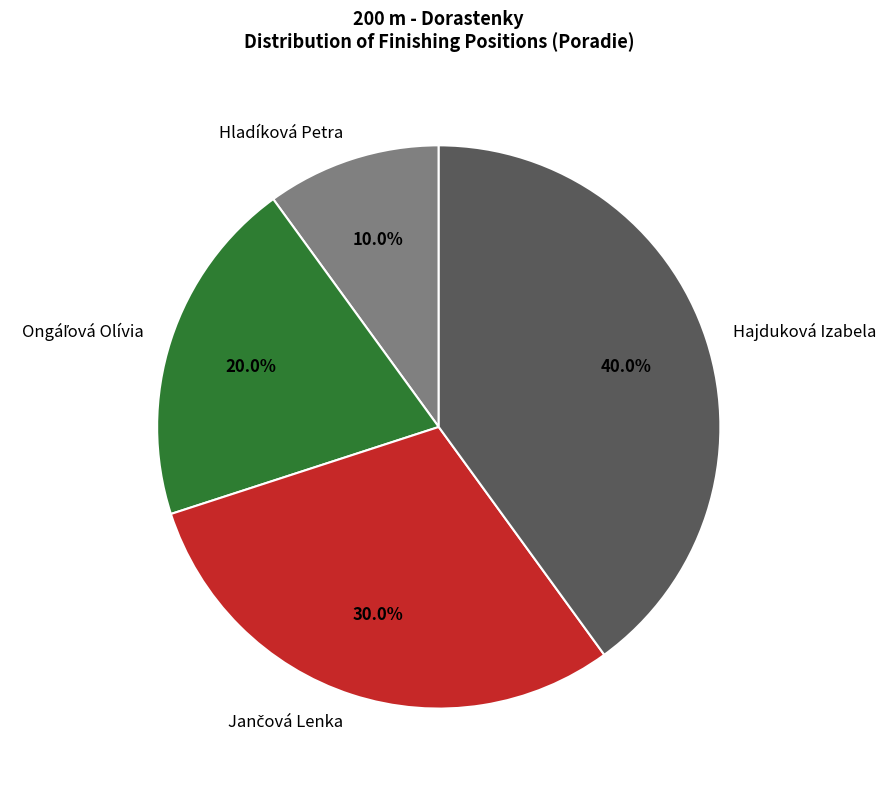

Between Hajduková Izabela and Hladíková Petra, which is larger?

Hajduková Izabela